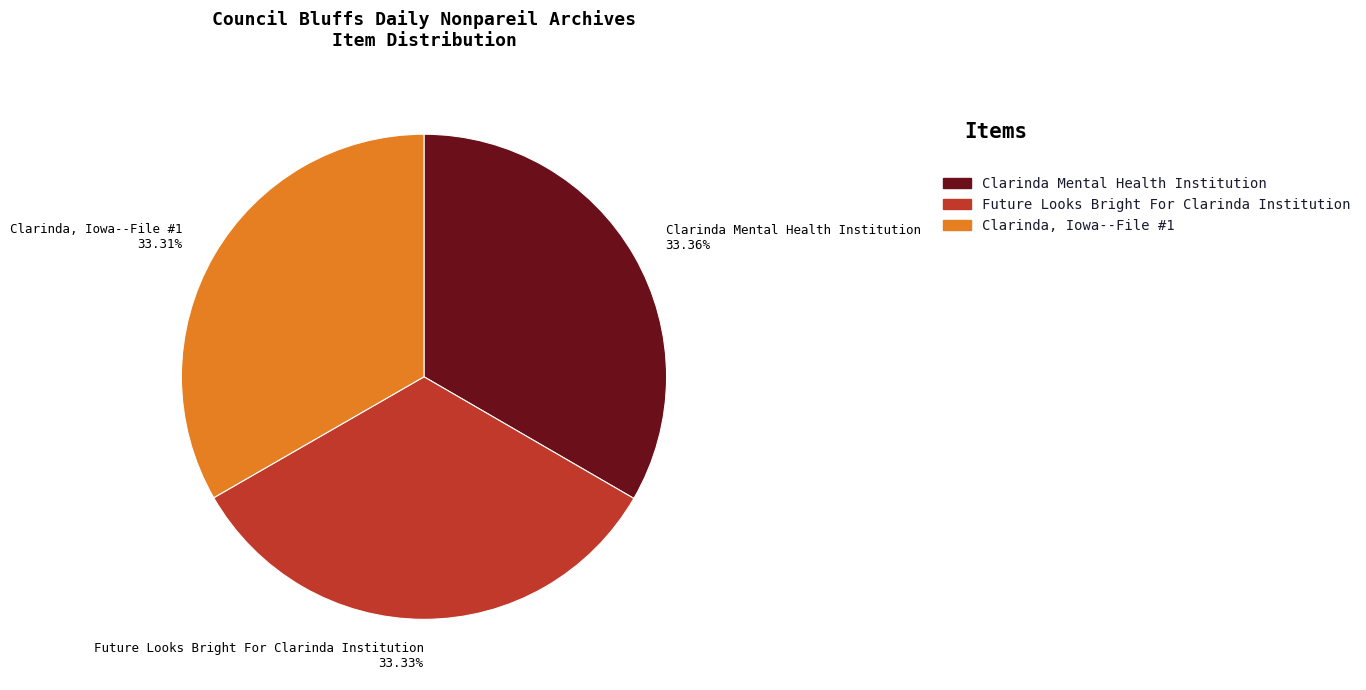

What portion of the pie excludes Clarinda Mental Health Institution?

66.6%